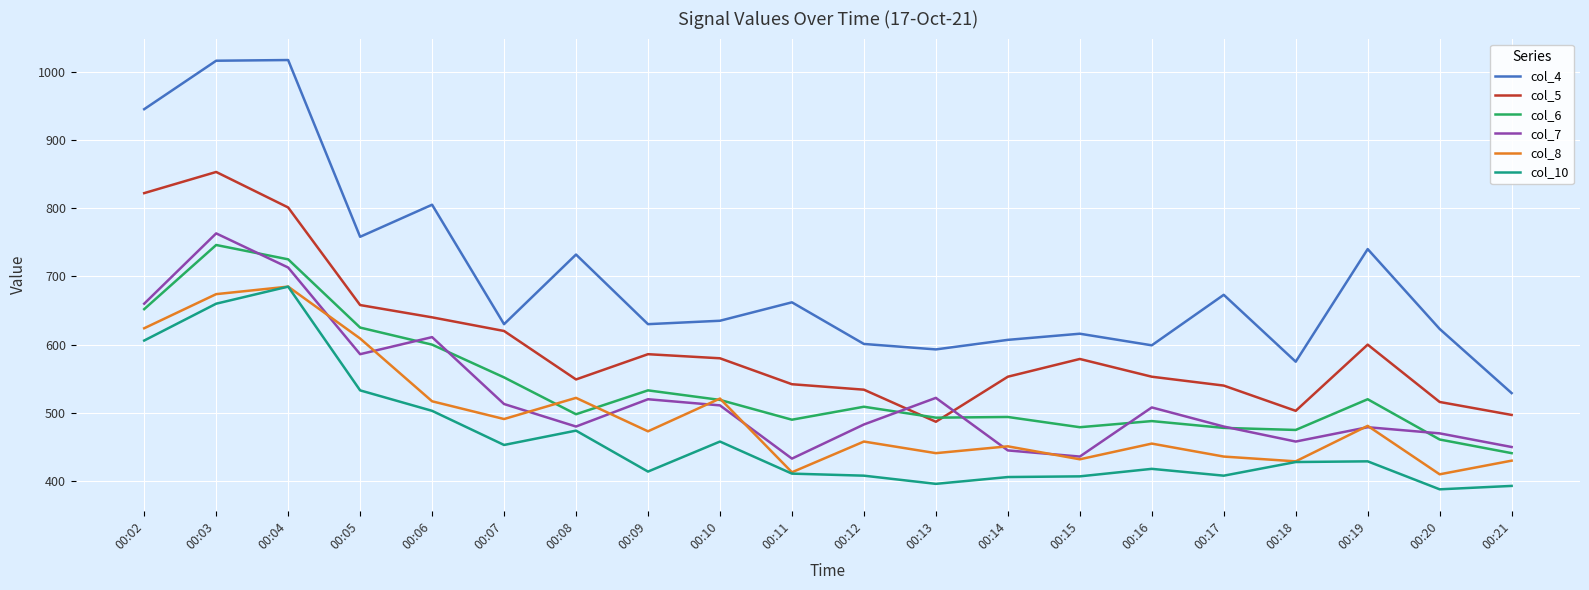

What is the approximate value of col_8 at 00:14, to the nearest 5?

450